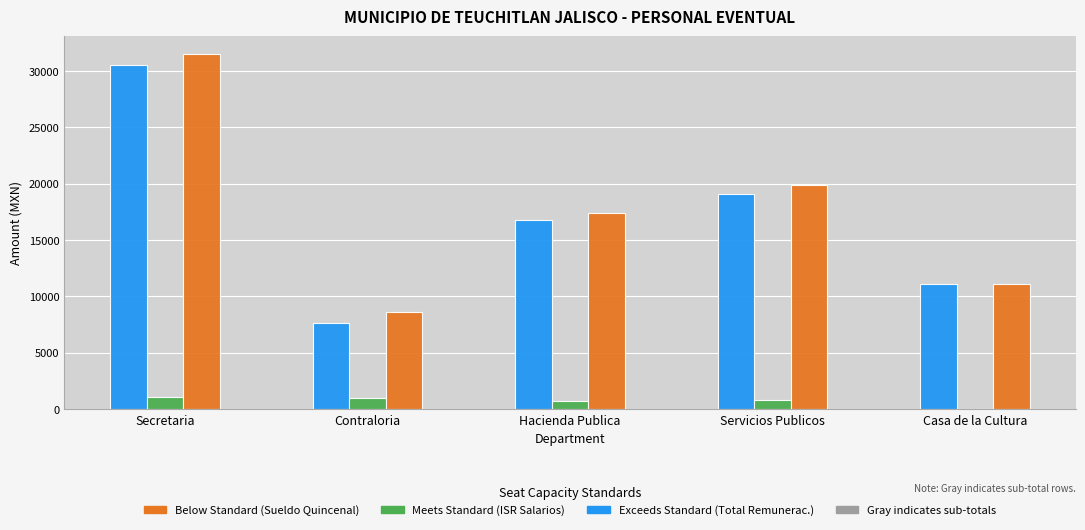

What is the total value across all series at Servicios Publicos?

39771.3